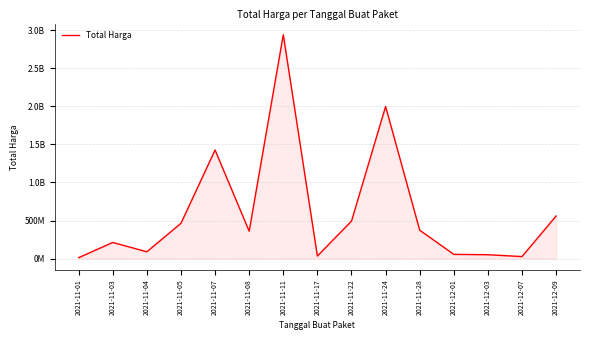

Is this an area chart (filled region under the line)?

Yes